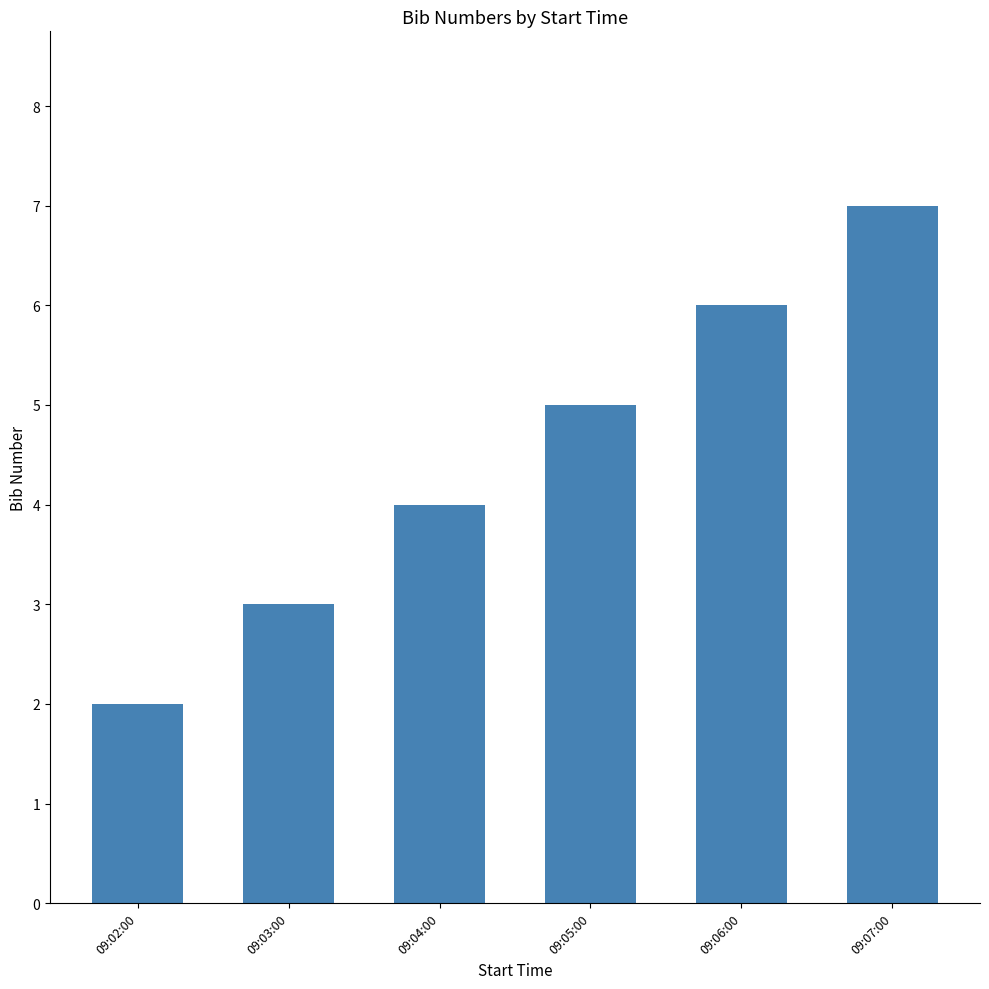

What is the label of the 6th bar from the right?

09:02:00